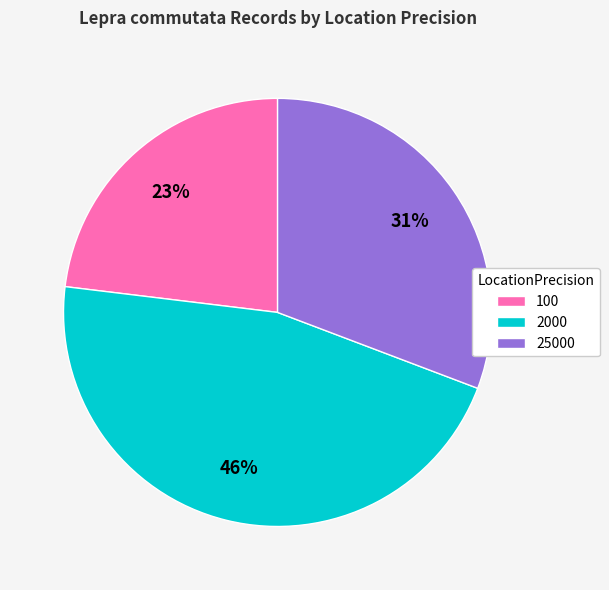

Rank the categories by value from lowest to highest.

100, 25000, 2000